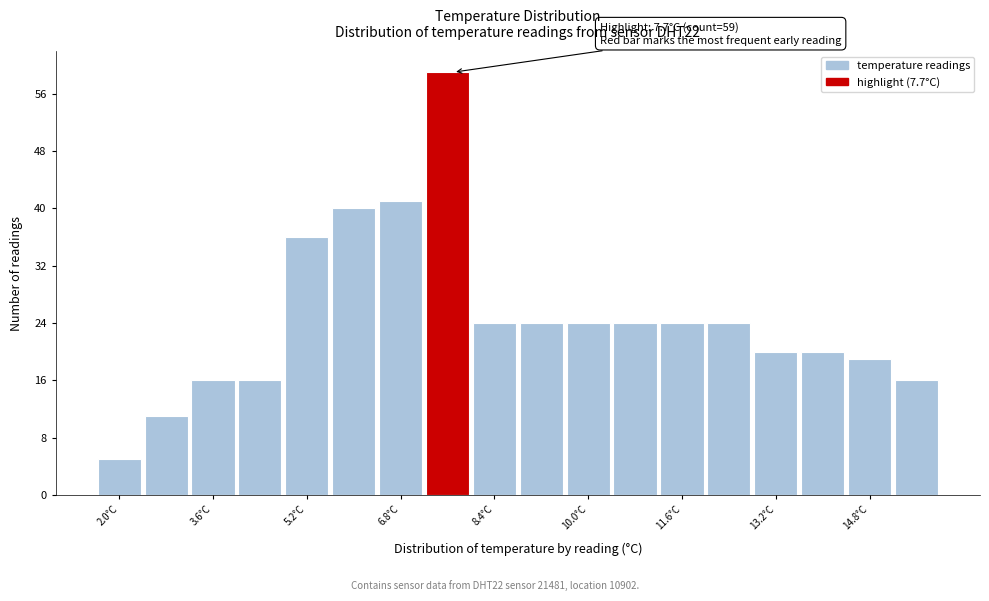

Over which range of the x-axis is the bar tallest?

7.2 to 8.0